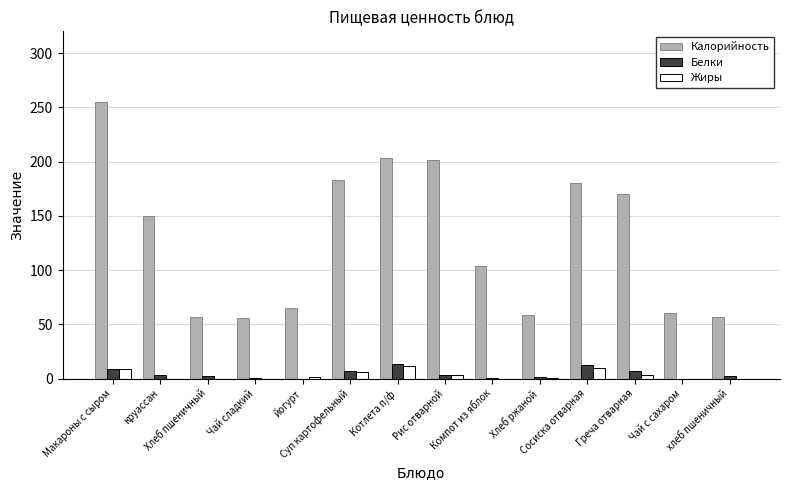

The Белки series shows 12.4 at Сосиска отварная. True or false?

True